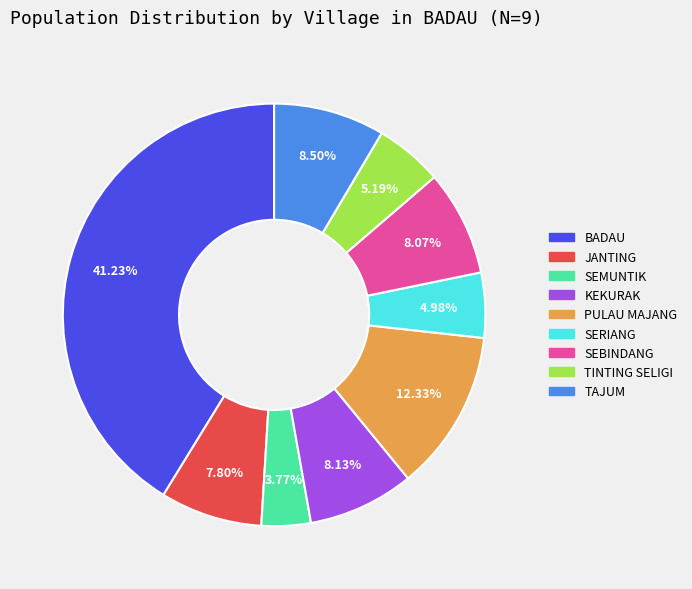

How many segments does this pie chart have?

9